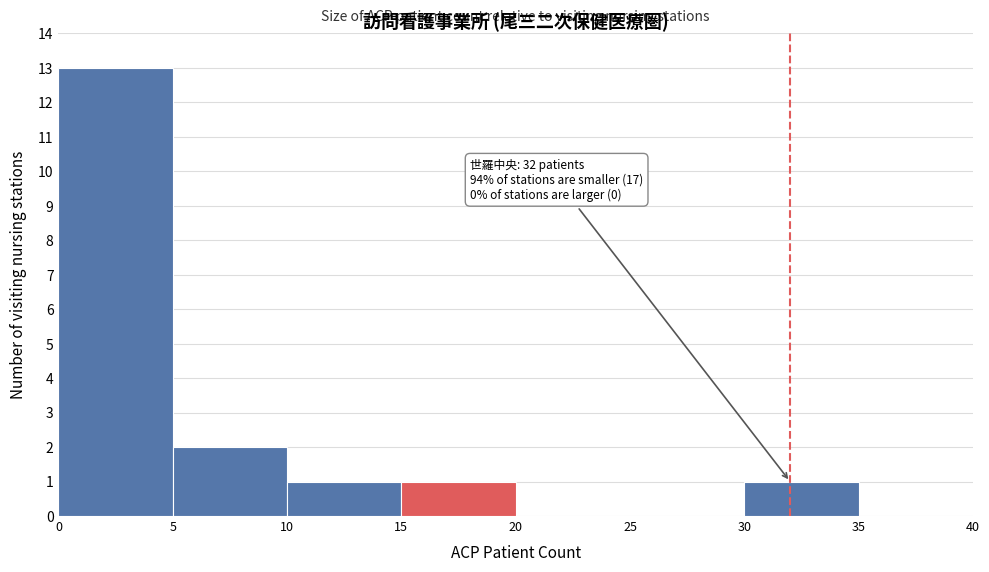

Which range on the x-axis has the tallest bar?

0 to 5